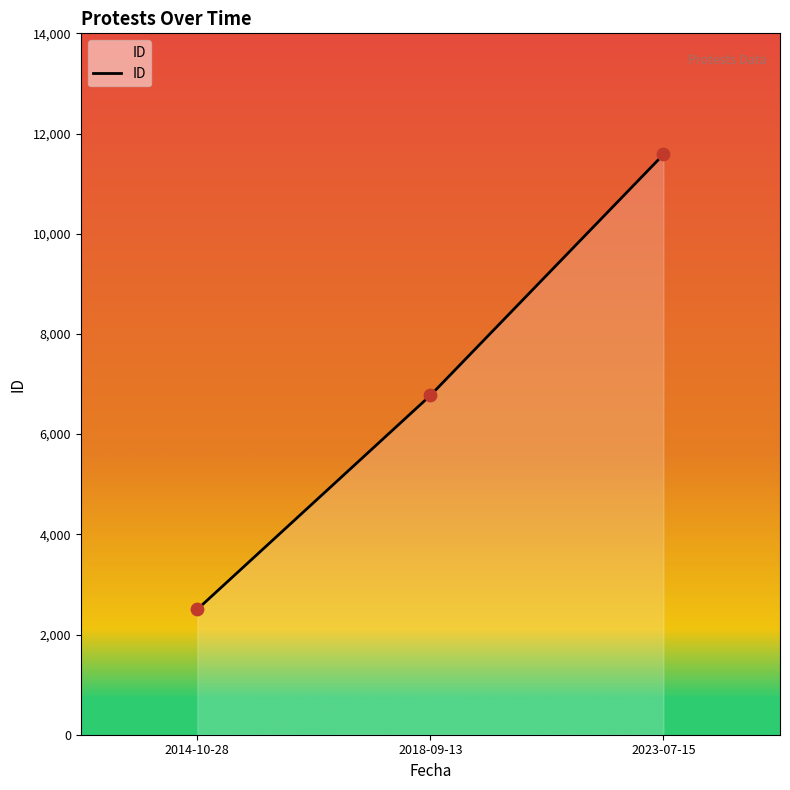

Between 2023-07-15 and 2018-09-13, which is larger?

2023-07-15